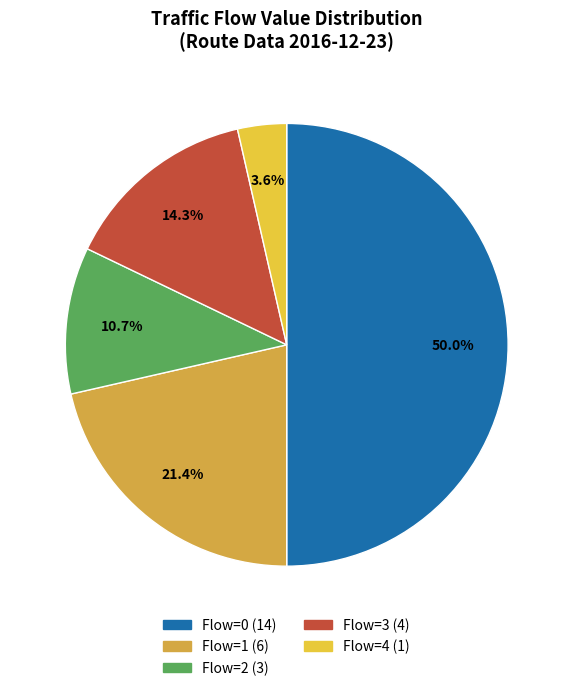

Is there a majority slice in this chart?

No